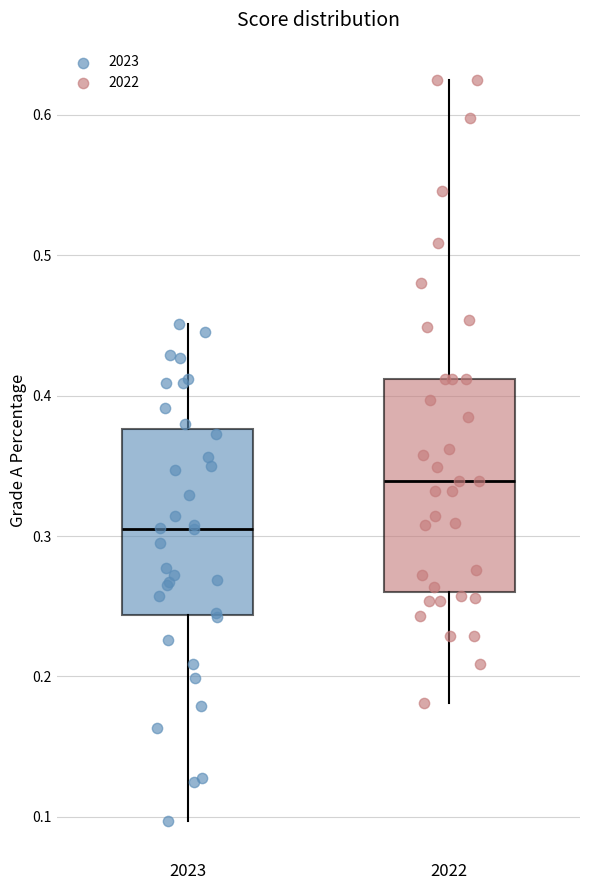

Reading left to right, transcribe this box plot: for each box, give where its median line is, the range the box spans, and where its two whiskers end, as read against the y-axis. The values are not printed on the chart, so give them approximately, as read against the axis.

2023: median 0.31, box 0.24 to 0.38, whiskers 0.10 to 0.45
2022: median 0.34, box 0.26 to 0.41, whiskers 0.18 to 0.63